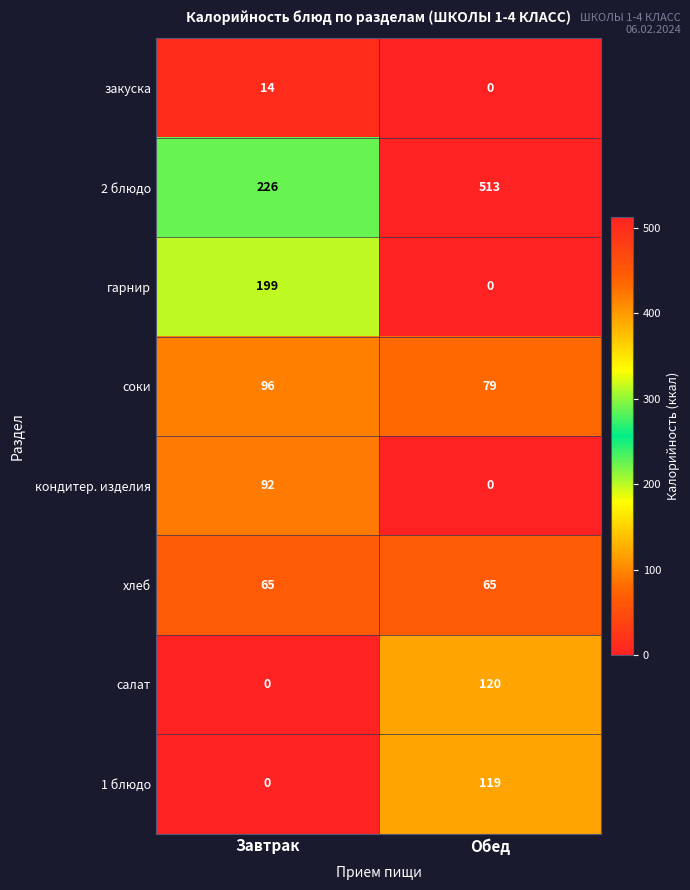

At which label is соки closest to 87?

Обед